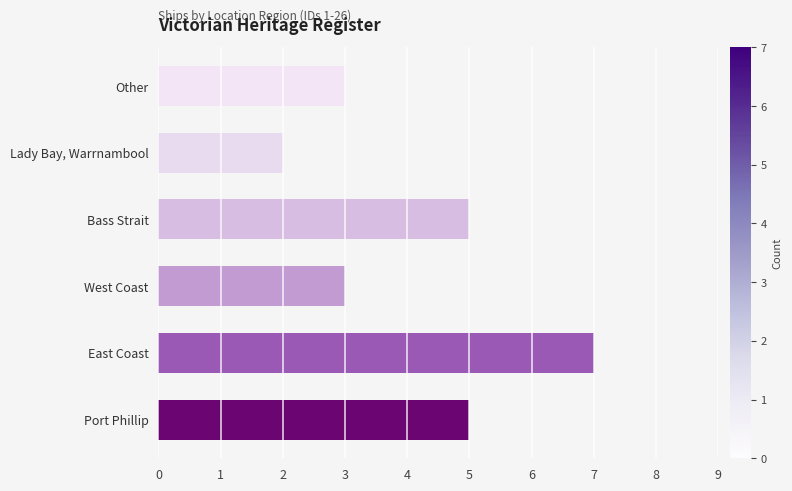

Is it true that the value at Lady Bay, Warrnambool is 3?

False